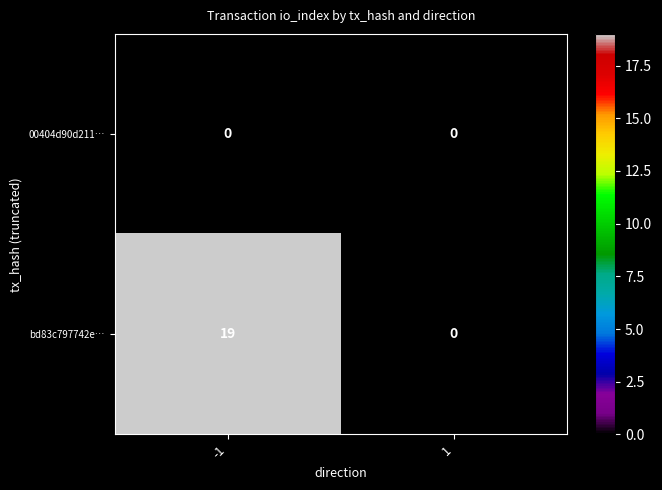

Rank the categories by bd83c797742e… value from lowest to highest.

1, -1